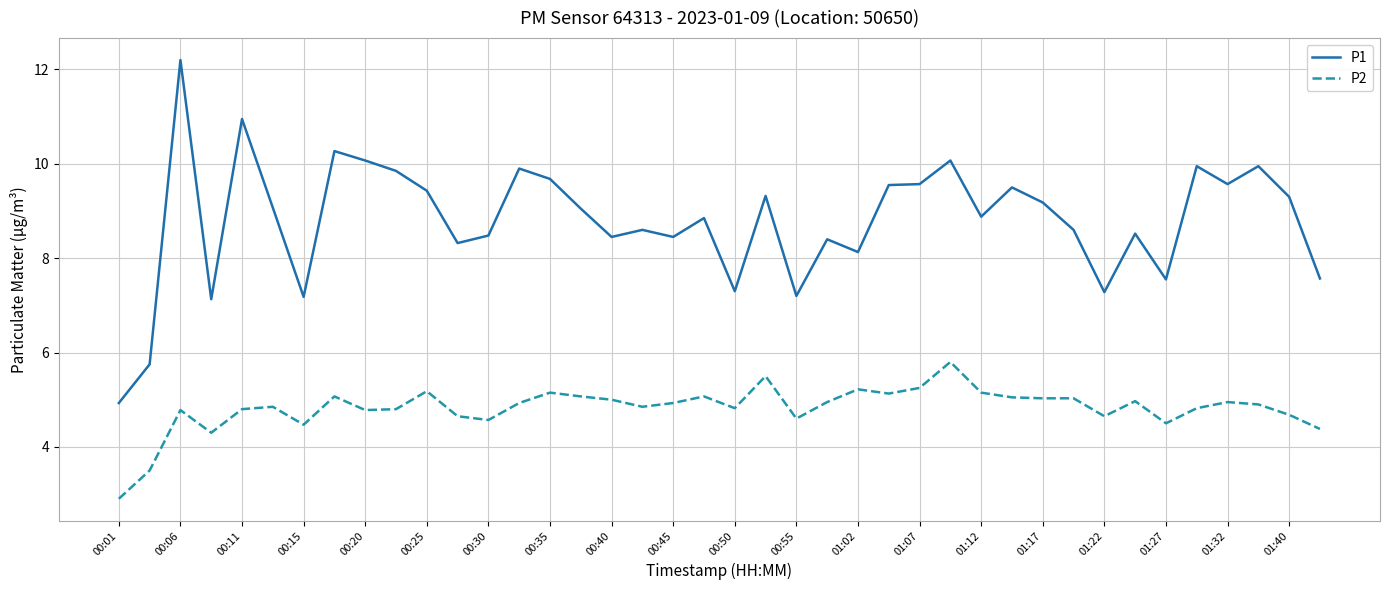

Rank the series by their maximum value, from highest to lowest.

P1, P2